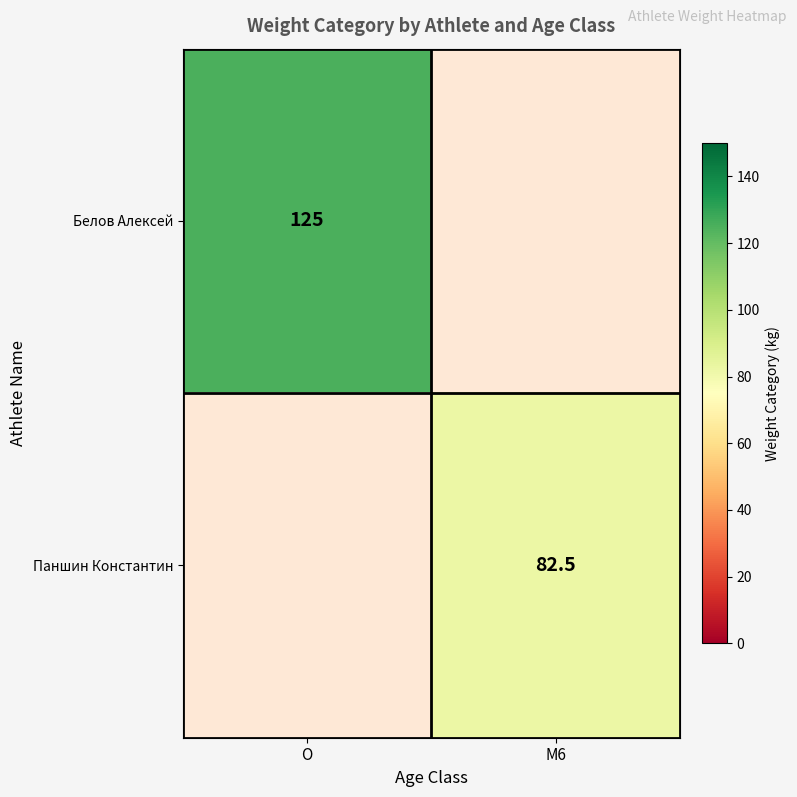

The value of Белов Алексей at O is 171.5. True or false?

False